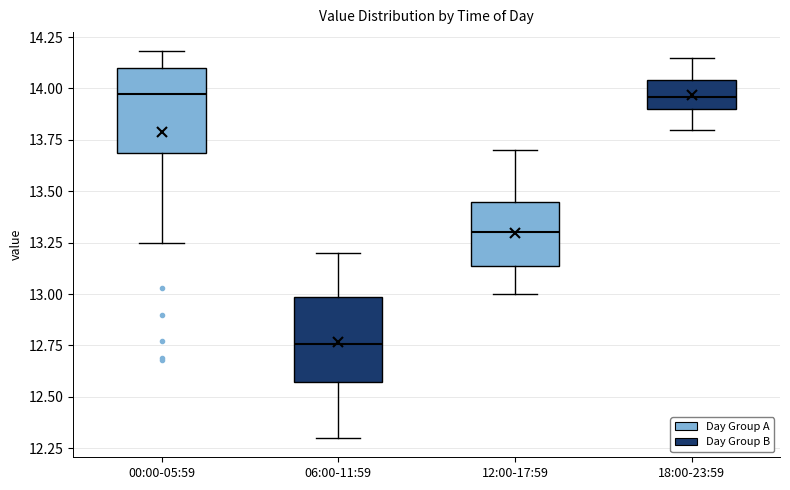

Reading left to right, transcribe this box plot: for each box, give where its median line is, the range the box spans, and where its two whiskers end, as read against the y-axis. The values are not printed on the chart, so give them approximately, as read against the axis.

00:00-05:59: median 14.00, box 13.70 to 14.10, whiskers 13.25 to 14.20
06:00-11:59: median 12.75, box 12.55 to 13.00, whiskers 12.30 to 13.20
12:00-17:59: median 13.30, box 13.15 to 13.45, whiskers 13.00 to 13.70
18:00-23:59: median 13.95, box 13.90 to 14.05, whiskers 13.80 to 14.15